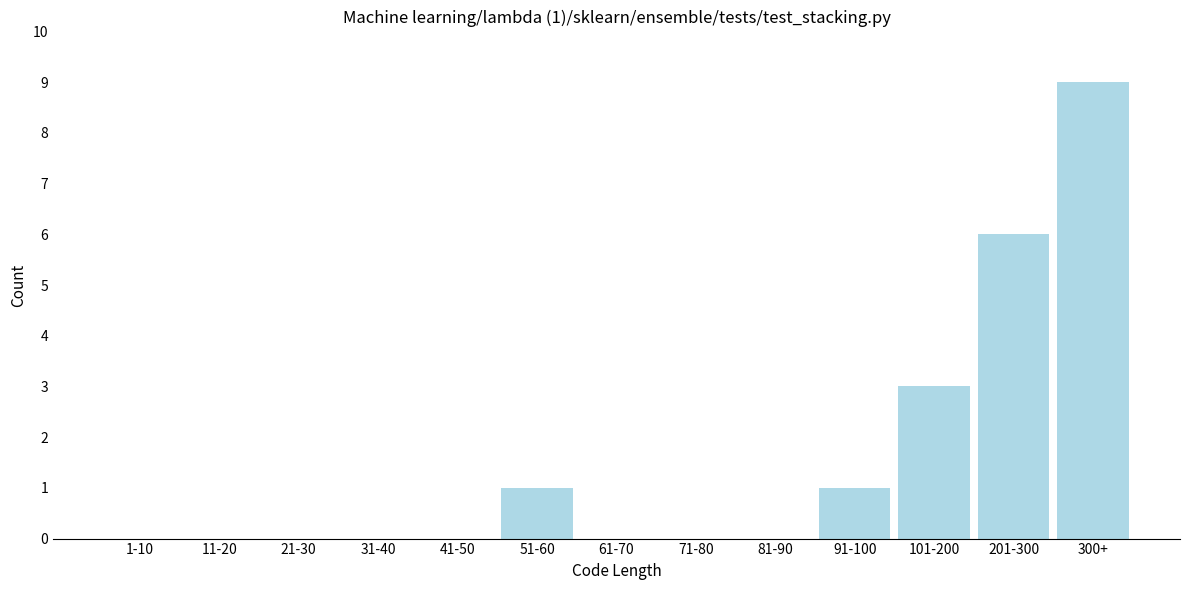

Reading left to right, what are all the values shown in this chart?

1-10=0	11-20=0	21-30=0	31-40=0	41-50=0	51-60=1	61-70=0	71-80=0	81-90=0	91-100=1	101-200=3	201-300=6	300+=9